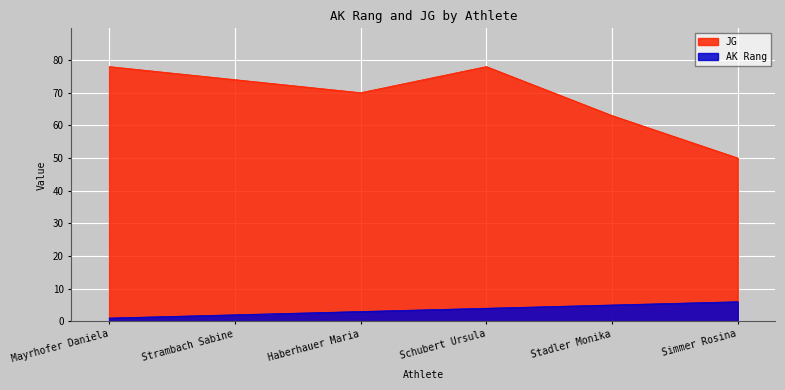

Read the AK Rang value at Mayrhofer Daniela.

1